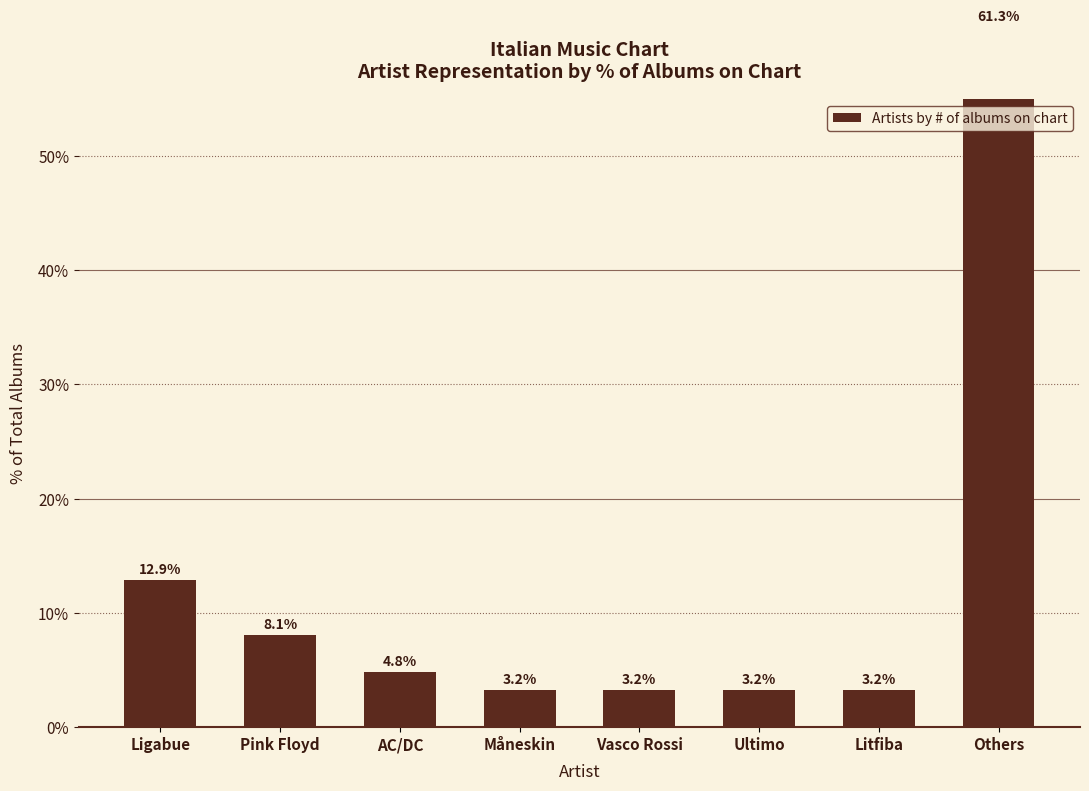

At which category does the chart reach its minimum across all series?

Måneskin